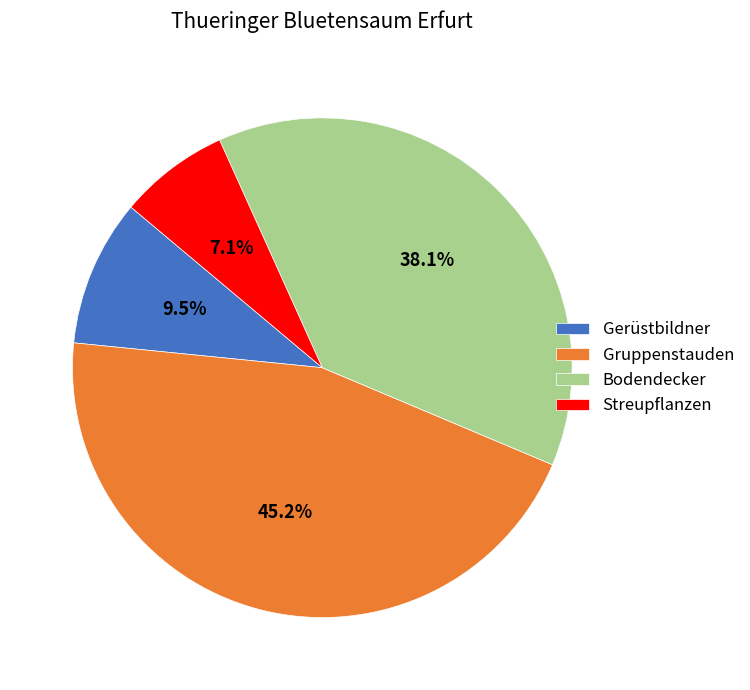

Approximately how many times larger is the value at Bodendecker compared to Gruppenstauden?

0.8